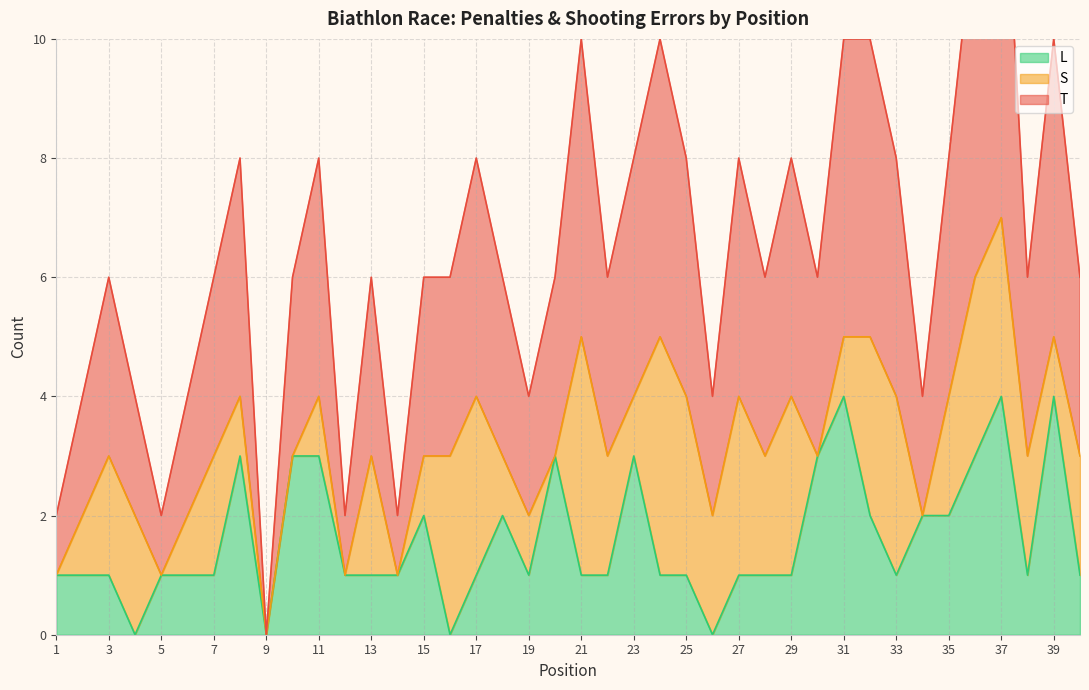

What is the average value of the L series?

2